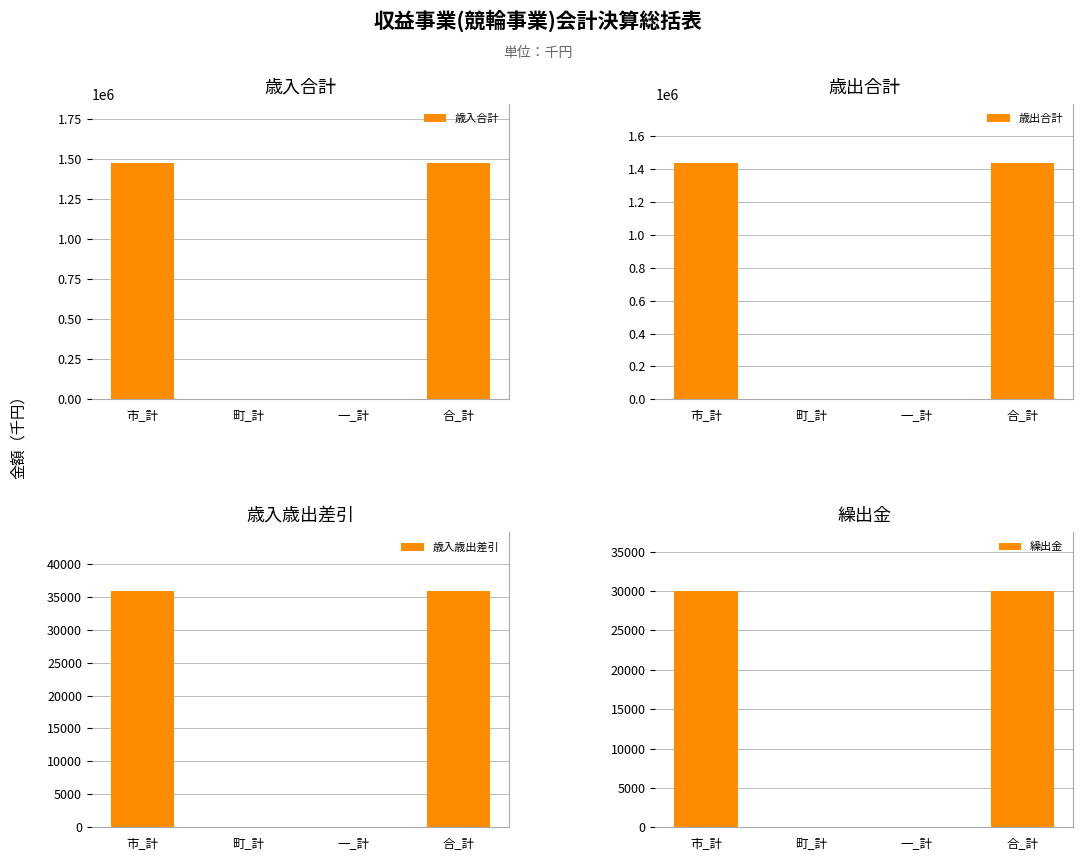

Count the number of categories in the chart.

4